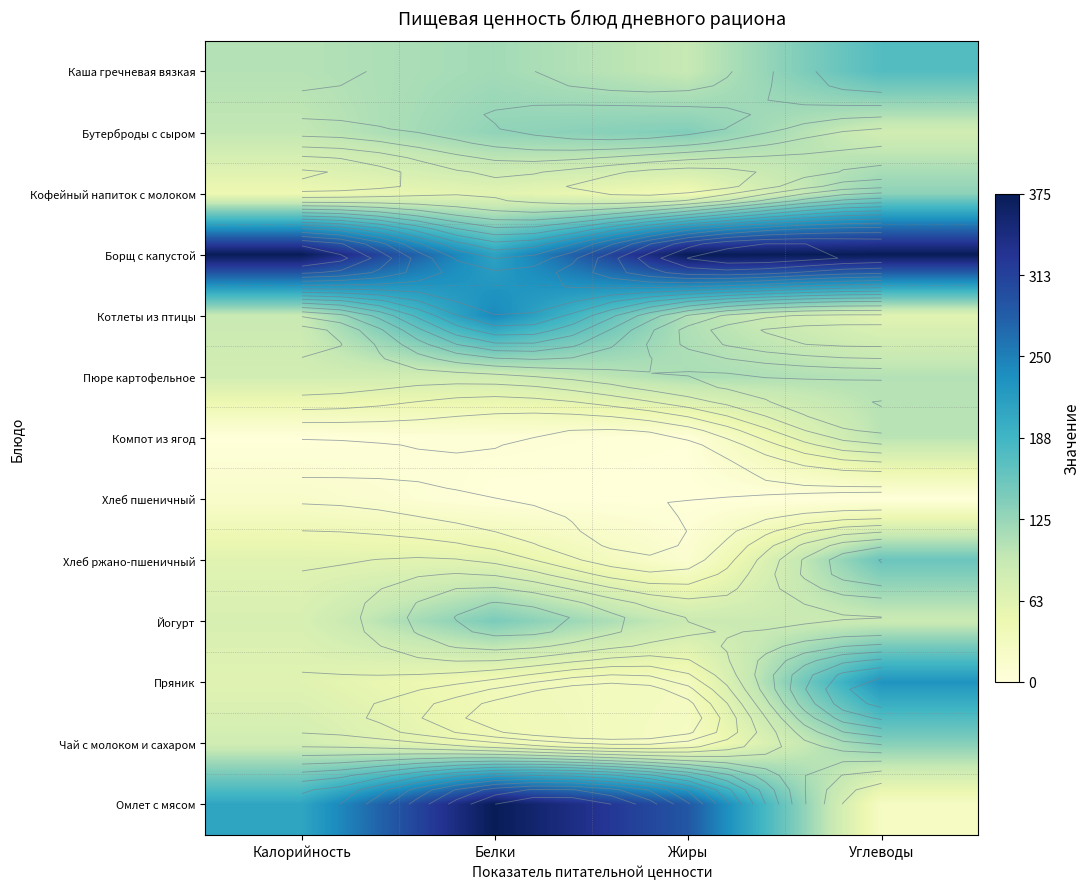

At how many categories does at least one series exceed 0?

4